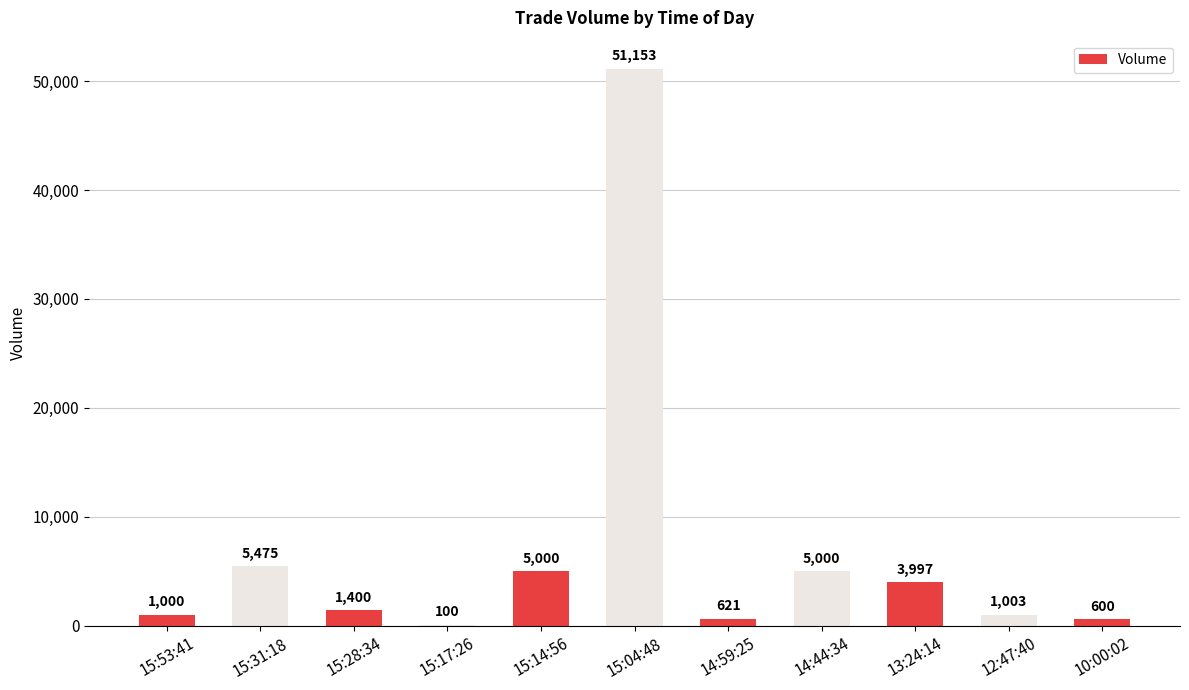

At which category does the chart reach its peak across all series?

15:04:48